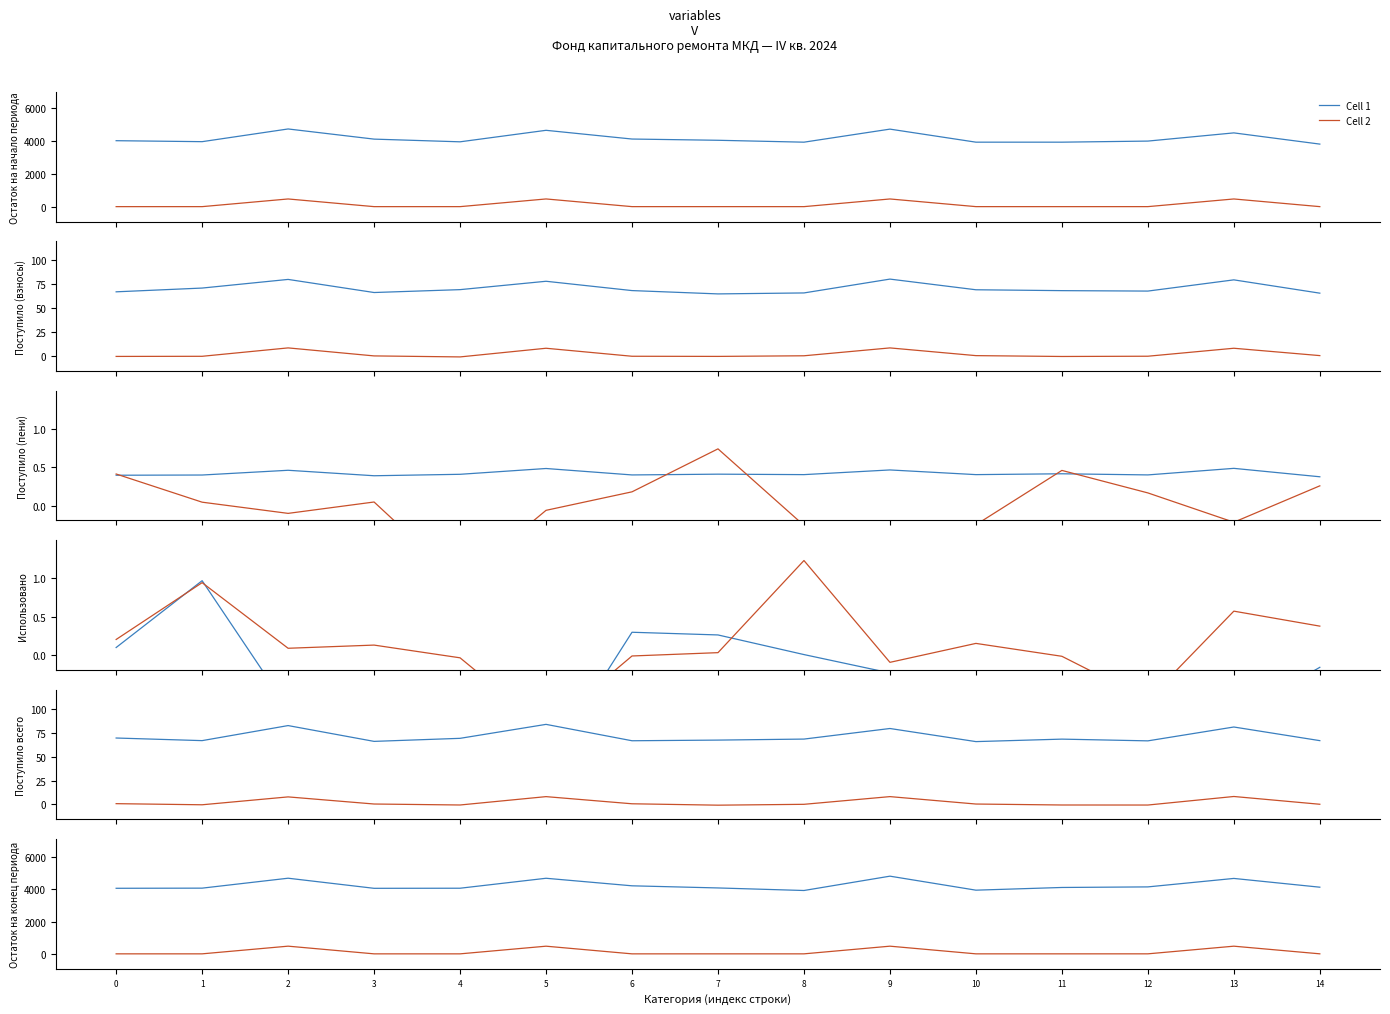

What is the average value of the Cell 2 series?

126.7